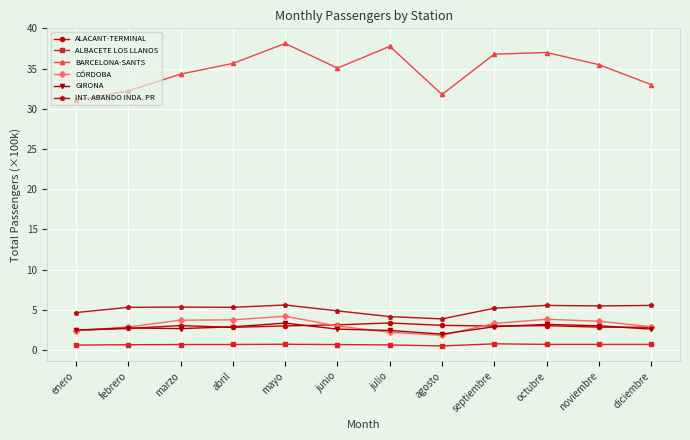

True or false: CÓRDOBA has a value of 0.9 at diciembre.

False